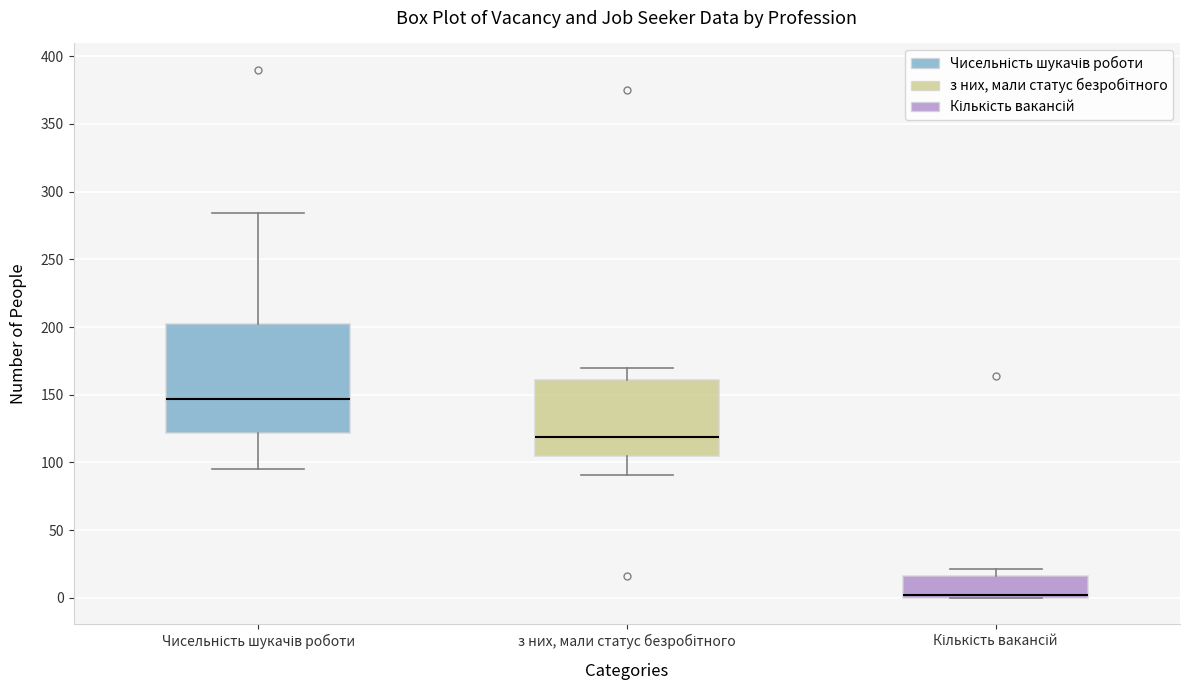

Comparing the boxes themselves (not the whiskers), which one is the tallest?

Чисельність шукачів роботи